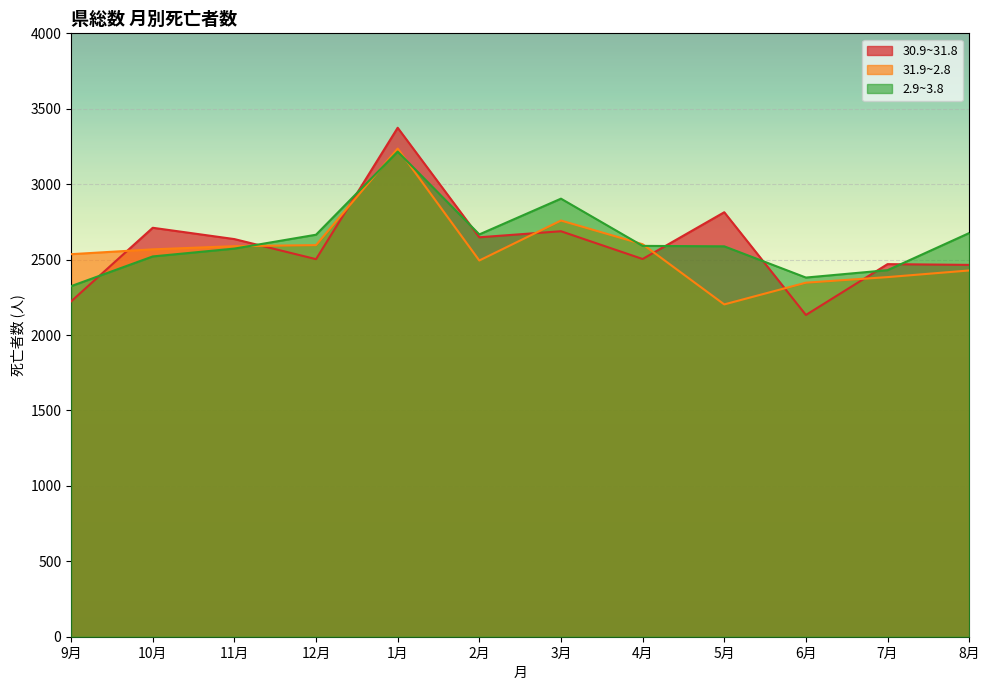

What are all the series names shown in the legend?

30.9~31.8, 31.9~2.8, 2.9~3.8